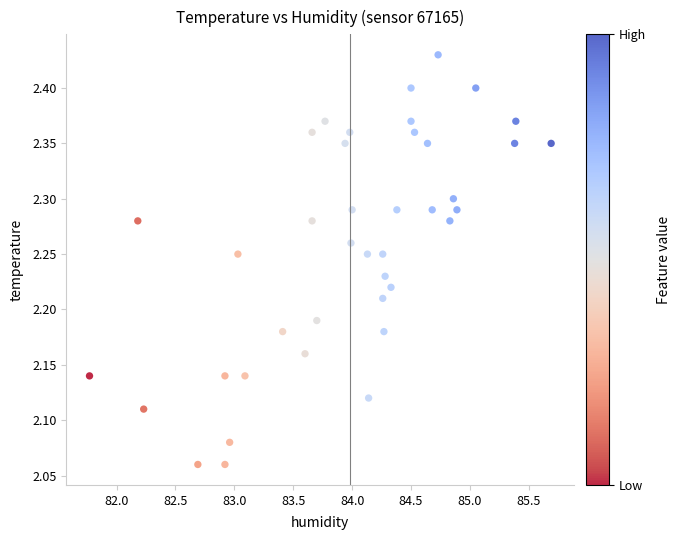

What is the range of Y values (max minus min)?

0.4